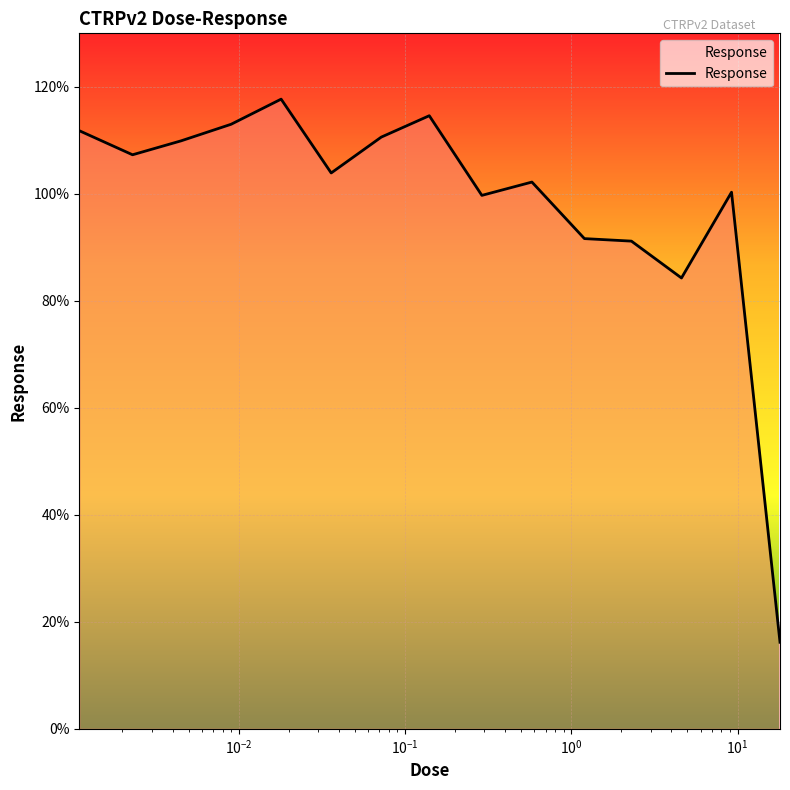

What is the greatest value displayed?

117.7